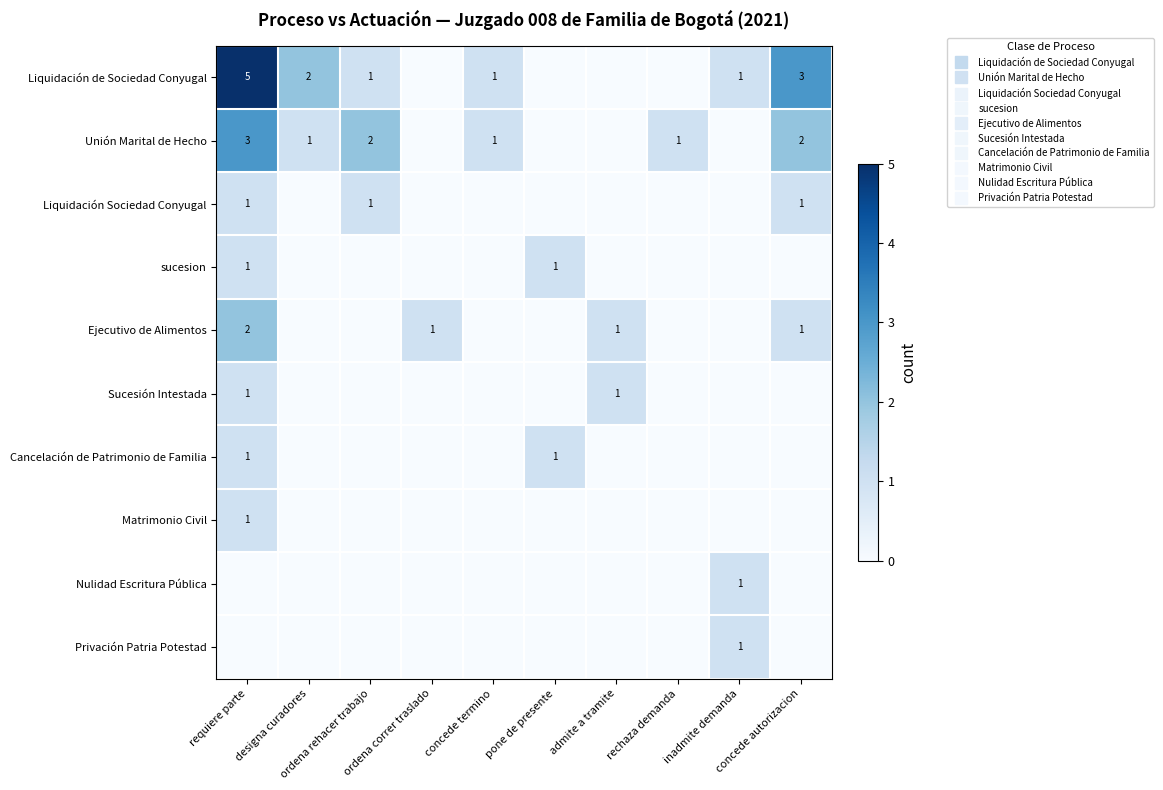

Rank the categories by Ejecutivo de Alimentos value from lowest to highest.

designa curadores, ordena rehacer trabajo, concede termino, pone de presente, rechaza demanda, inadmite demanda, ordena correr traslado, admite a tramite, concede autorizacion, requiere parte